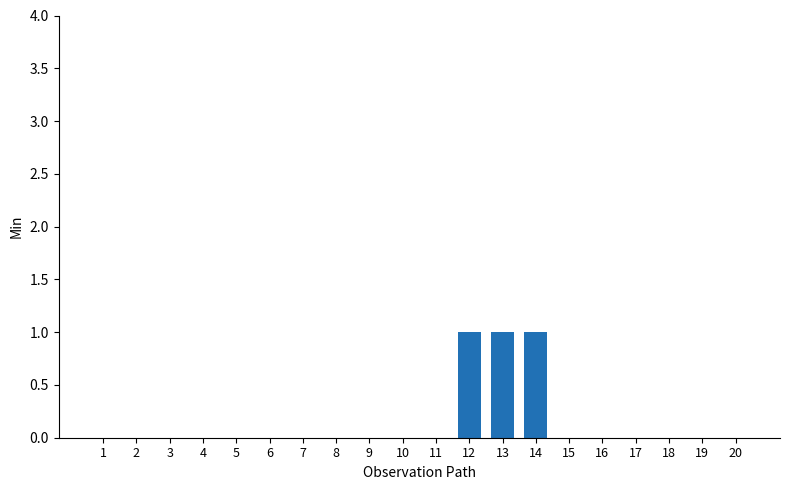

How many series are shown in this chart?

1